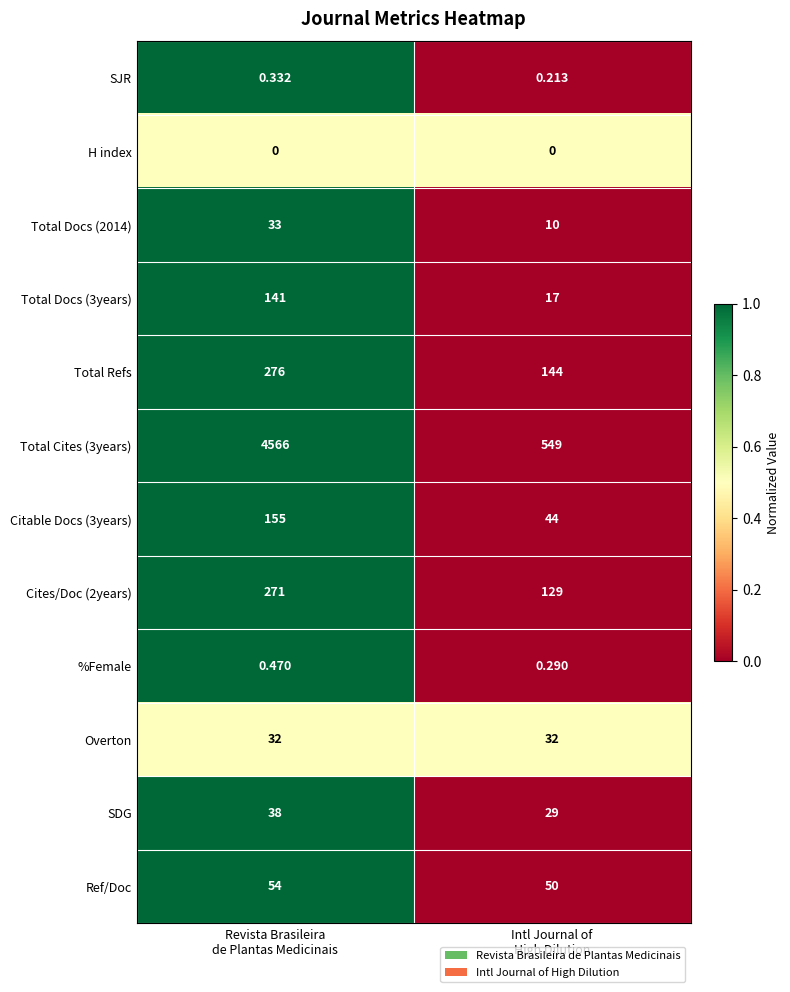

How many data points in Total Refs are less than 276?

1